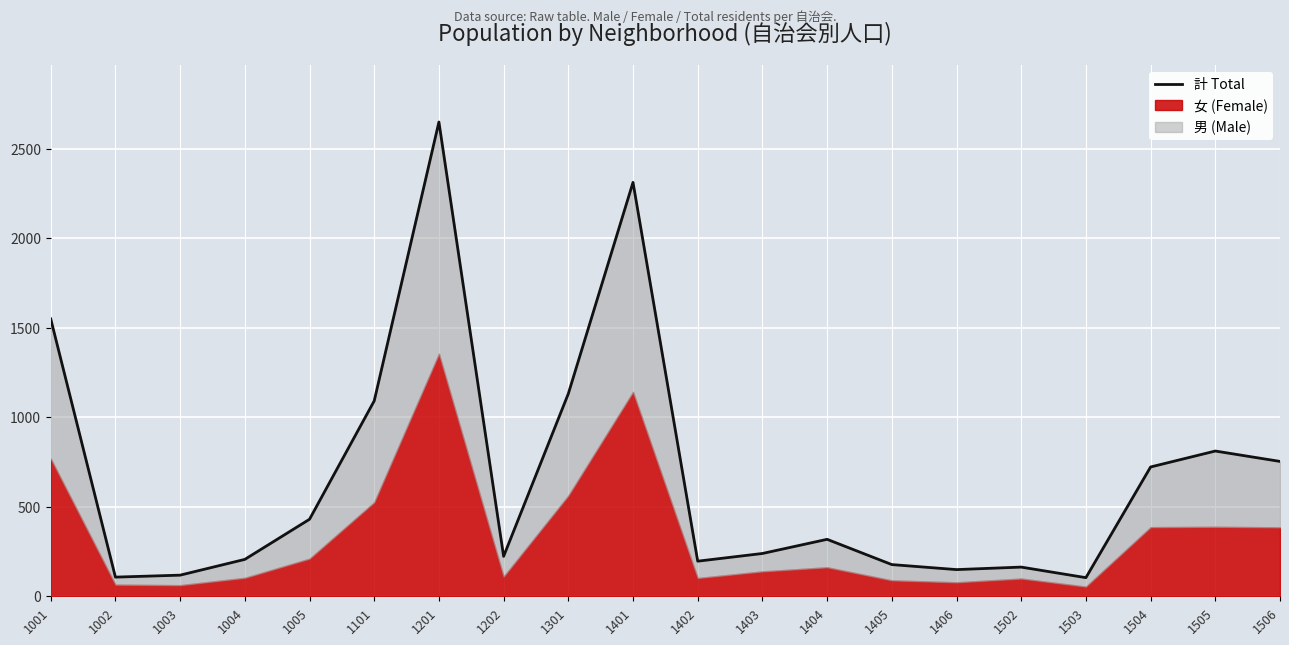

Reading right to left, transcribe all the data shown in this chart.

753	811	722	104	163	149	177	318	239	196	2311	1131	223	2648	1091	430	206	118	107	1549